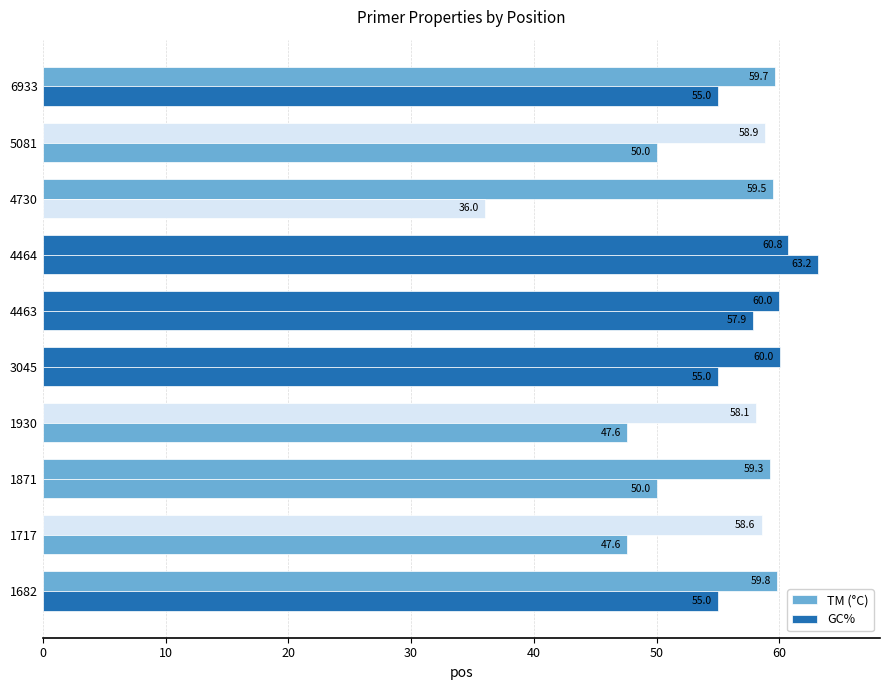

Which series has the largest total across all categories?

TM (°C)